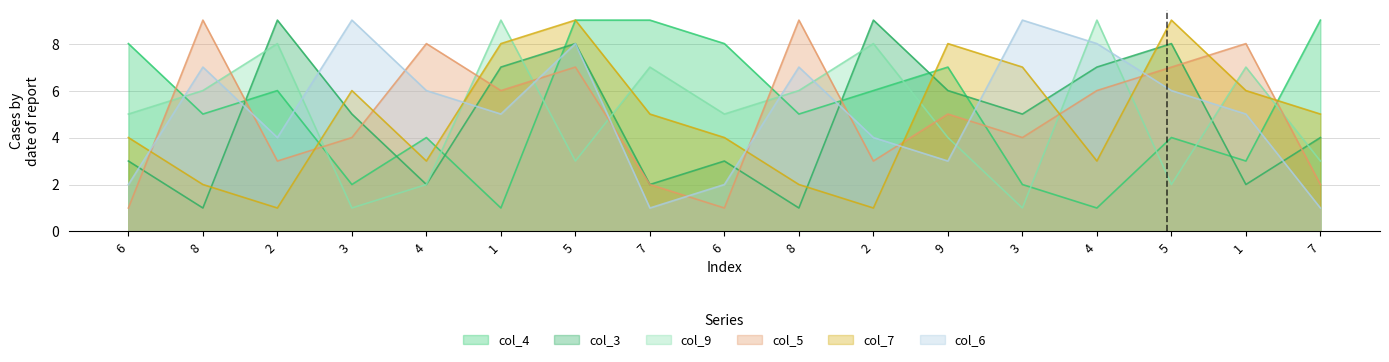

What is the difference between the maximum and minimum values in the col_6 series?

8